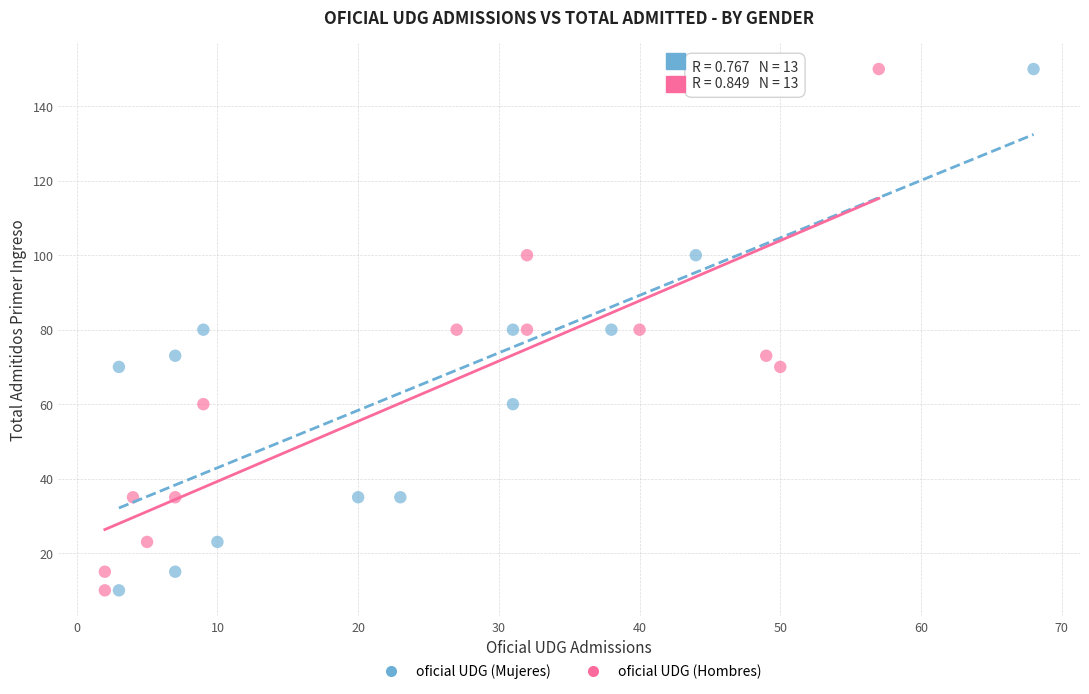

What are all the series names shown in the legend?

oficial UDG (Mujeres), oficial UDG (Hombres)